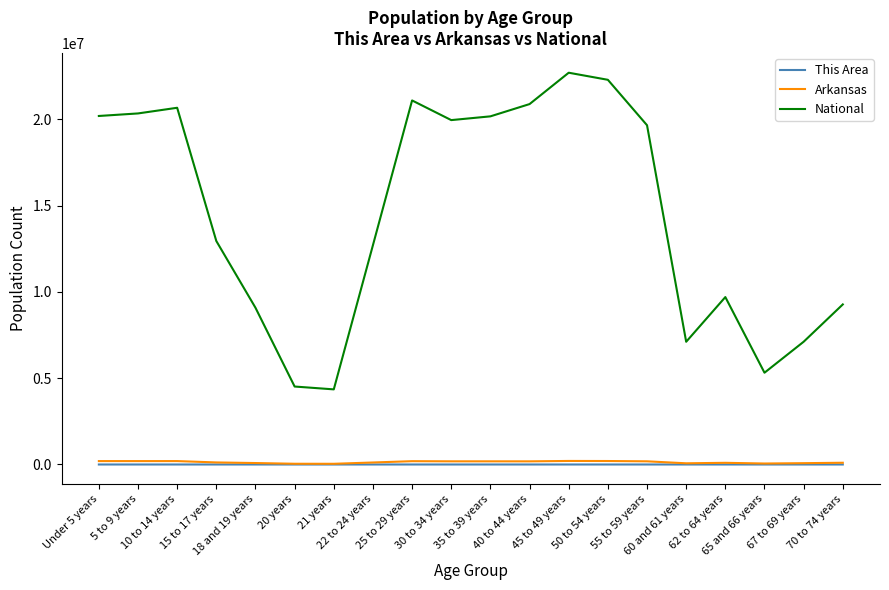

Which series has the largest range (max minus min)?

National